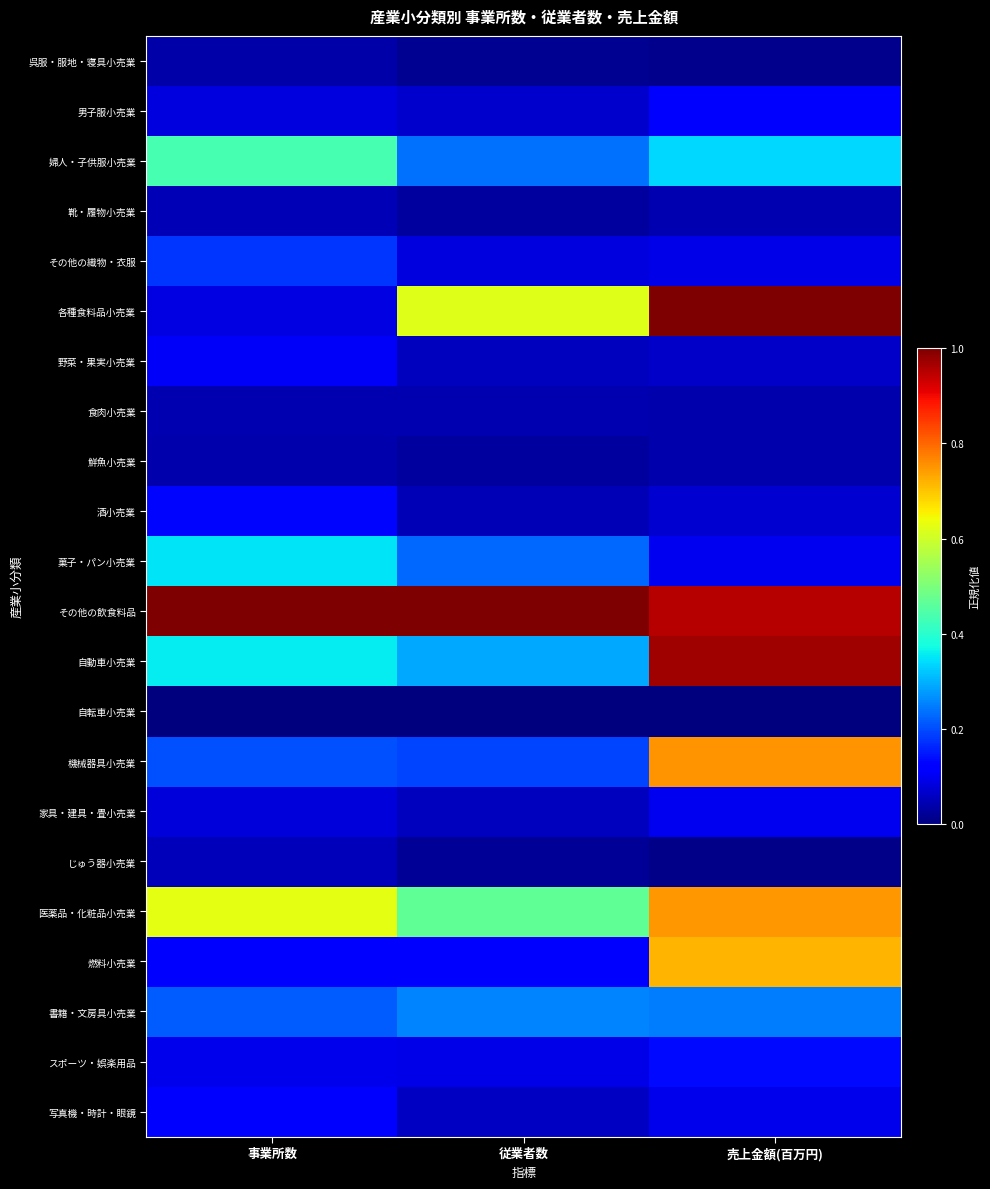

Rank the series by their maximum value, from lowest to highest.

自転車小売業, 呉服・服地・寝具小売業, 鮮魚小売業, 食肉小売業, 靴・履物小売業, じゅう器小売業, 家具・建具・畳小売業, 野菜・果実小売業, 写真機・時計・眼鏡, 男子服小売業, 酒小売業, スポーツ・娯楽用品, その他の織物・衣服, 書籍・文房具小売業, 菓子・パン小売業, 婦人・子供服小売業, 燃料小売業, 医薬品・化粧品小売業, 機械器具小売業, 自動車小売業, 各種食料品小売業, その他の飲食料品